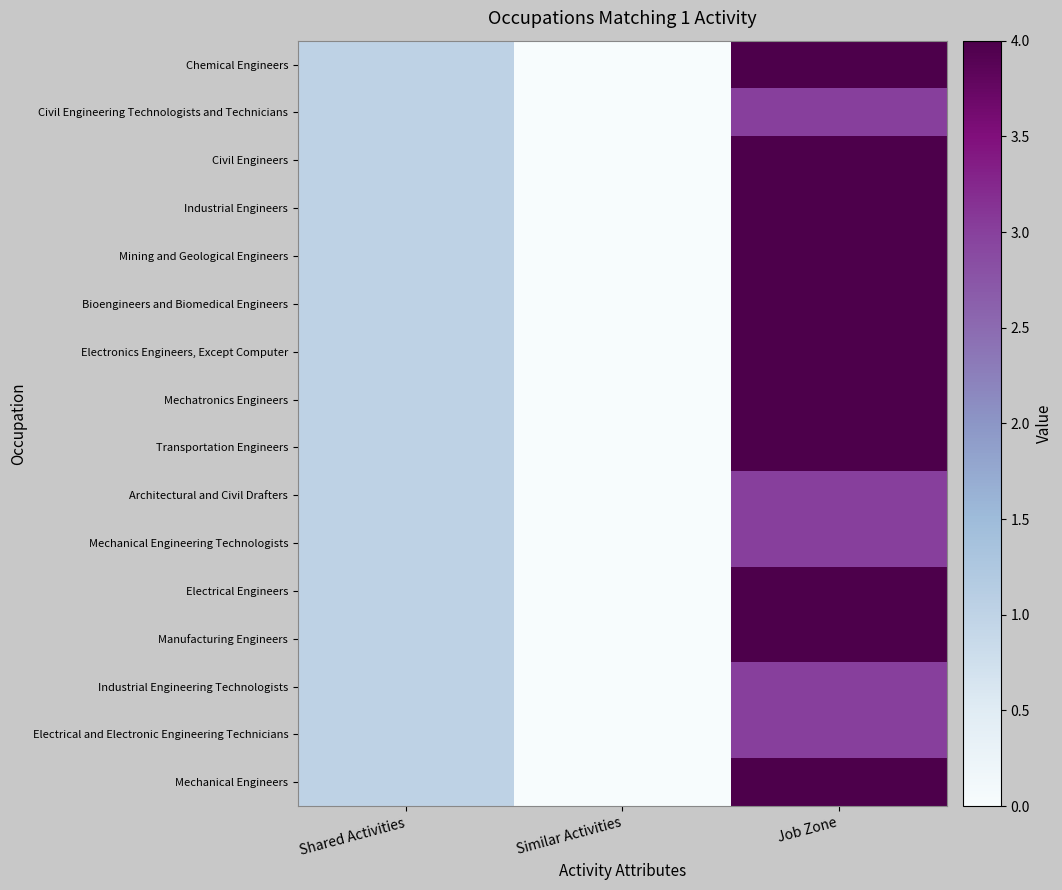

Between Similar Activities and Job Zone, which series saw the biggest shift?

Chemical Engineers